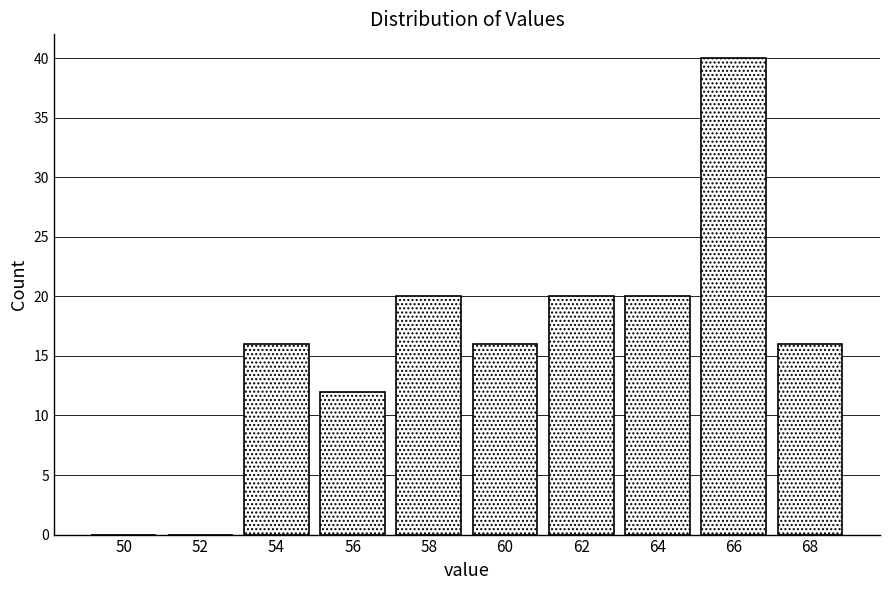

Reading right to left, what are all the values shown in this chart?

68=16	66=40	64=20	62=20	60=16	58=20	56=12	54=16	52=0	50=0